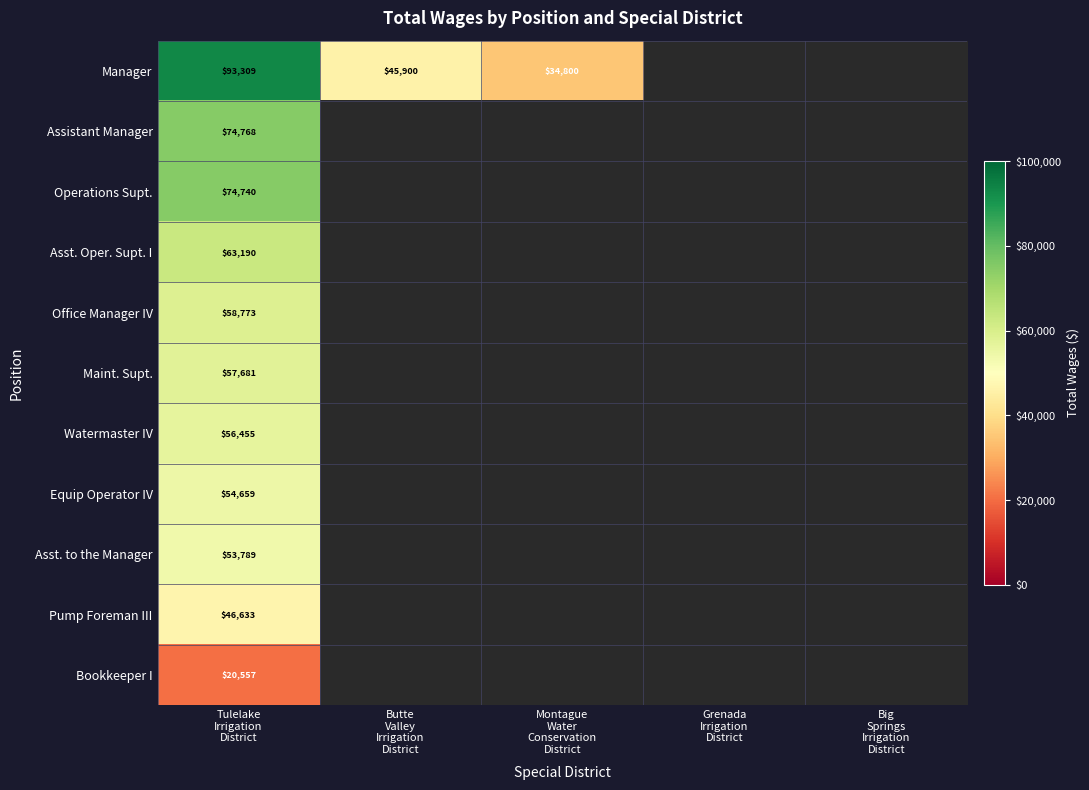

At which label does Pump Foreman III reach its peak?

Tulelake Irrigation District